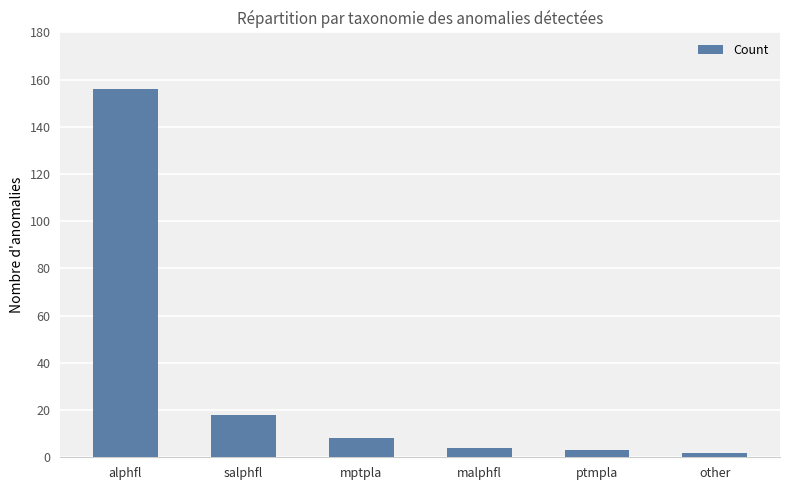

What is the sum of all values?

191